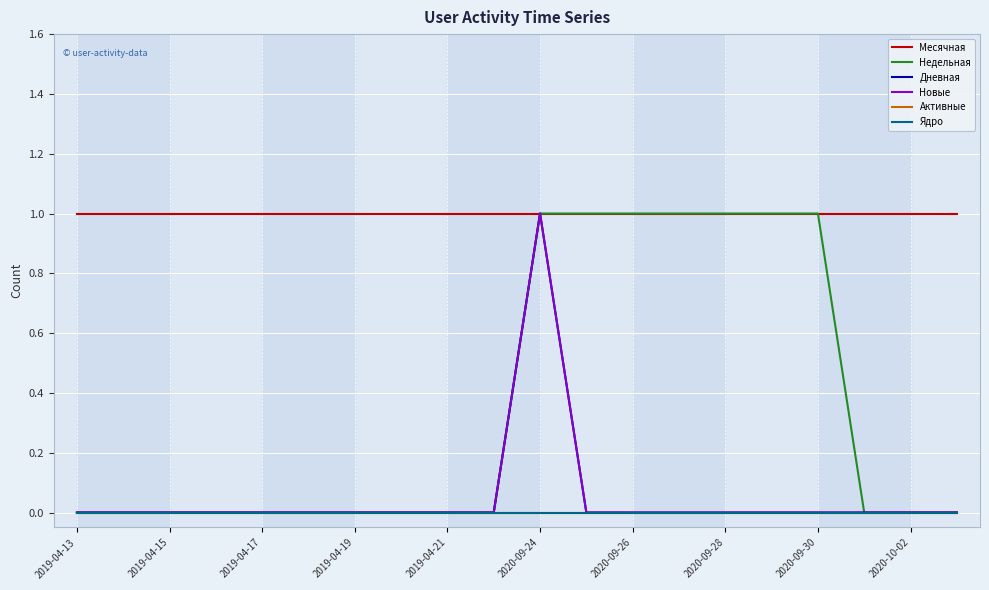

What is the label of the 20th point from the left?

19